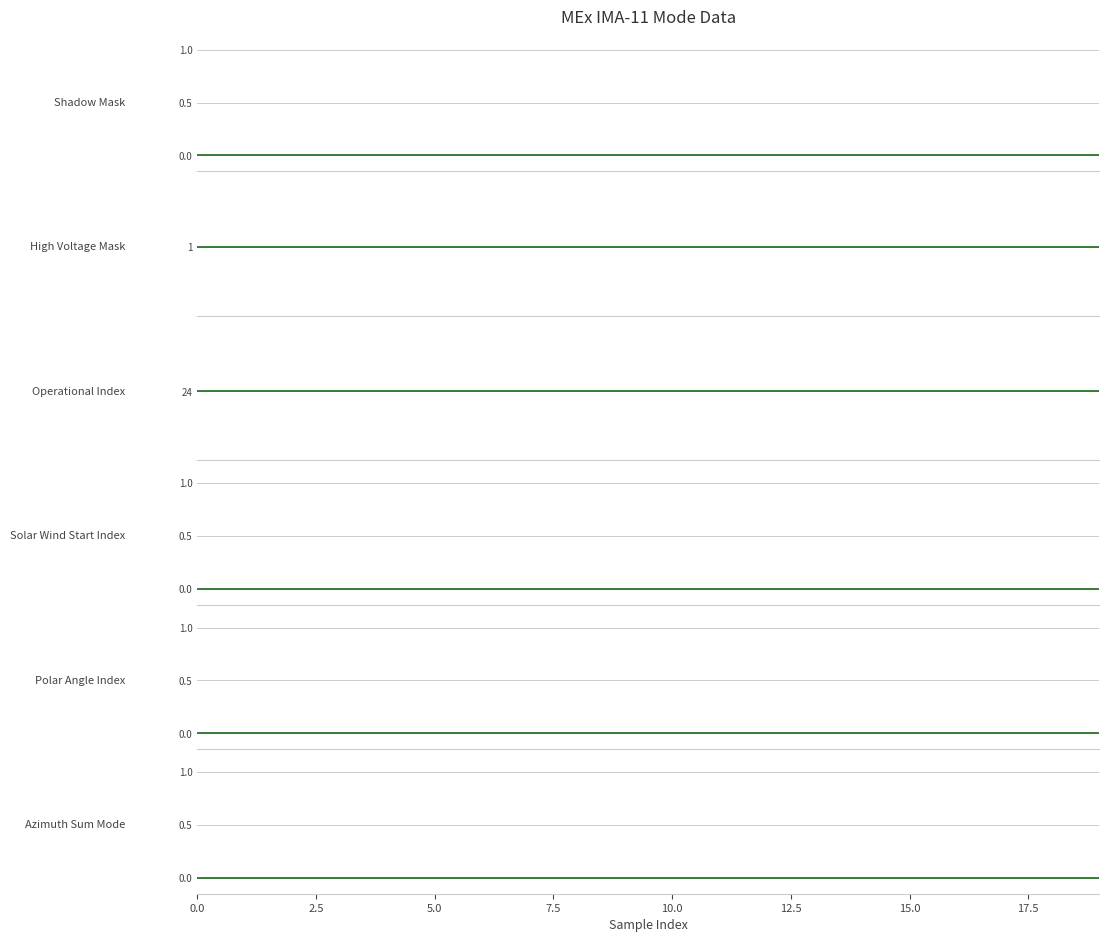

True or false: Operational Index and Shadow Mask cross at least once.

False